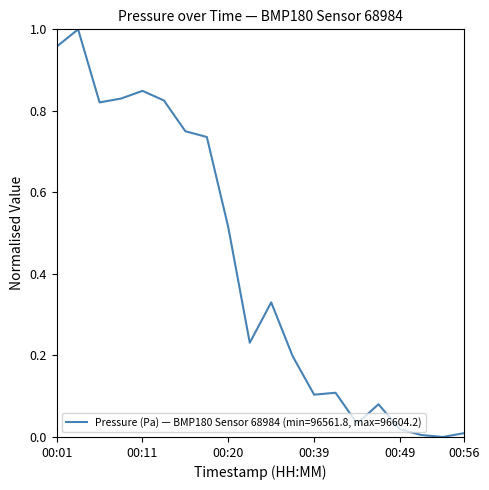

Reading left to right, transcribe all the data shown in this chart.

1.0	1.0	0.8	0.8	0.8	0.8	0.8	0.7	0.5	0.2	0.3	0.2	0.1	0.1	0.0	0.1	0.0	0.0	0.0	0.0